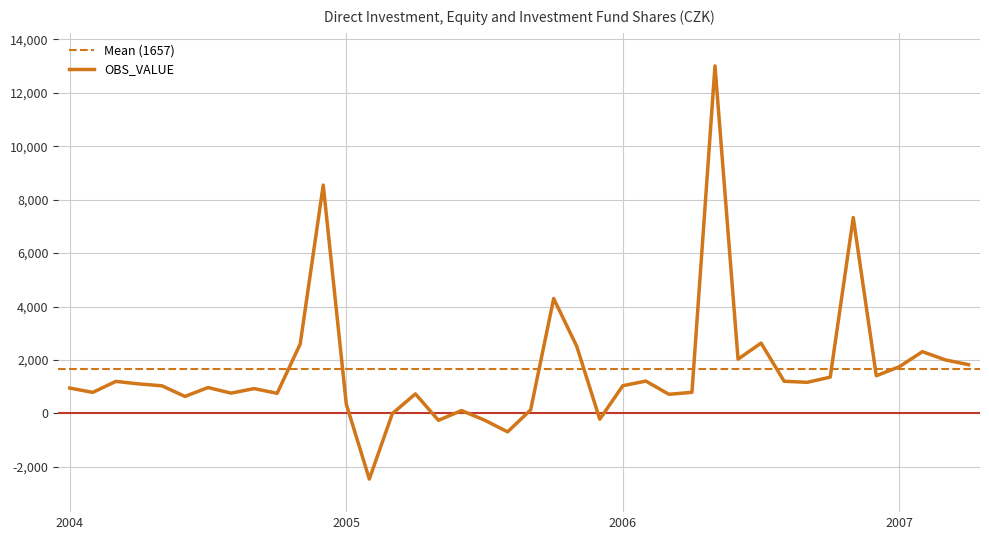

What is the value of the 39th point from the left?

2002